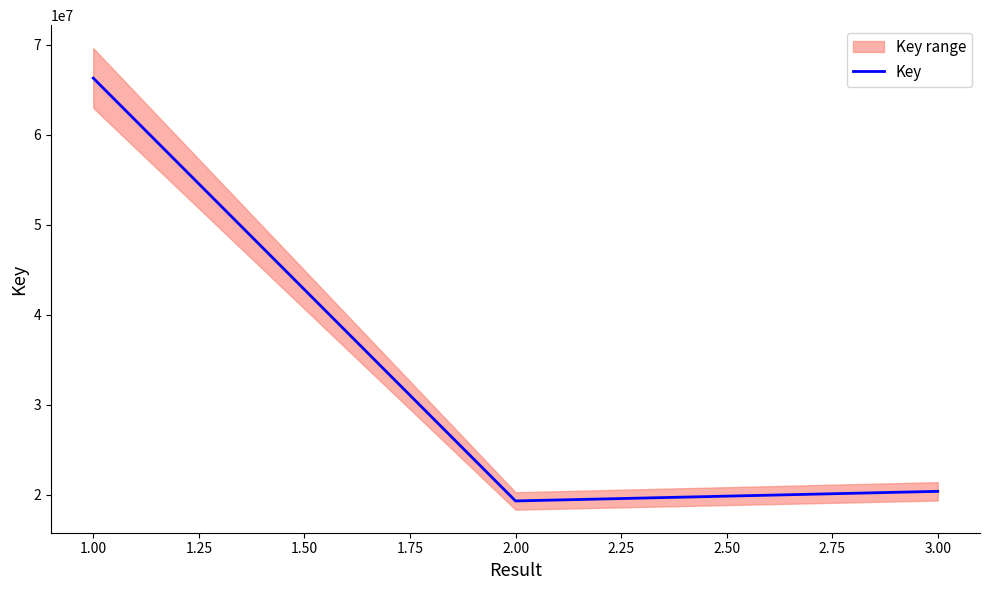

The value of Key at 3.00 is 20401883. True or false?

True